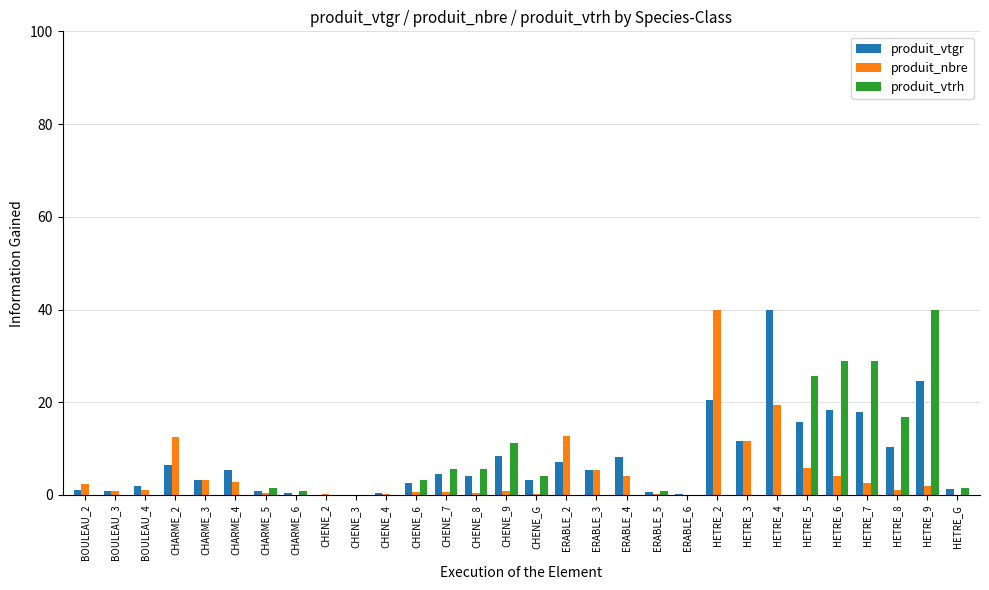

Which category has the highest value in the produit_nbre series?

HETRE_2